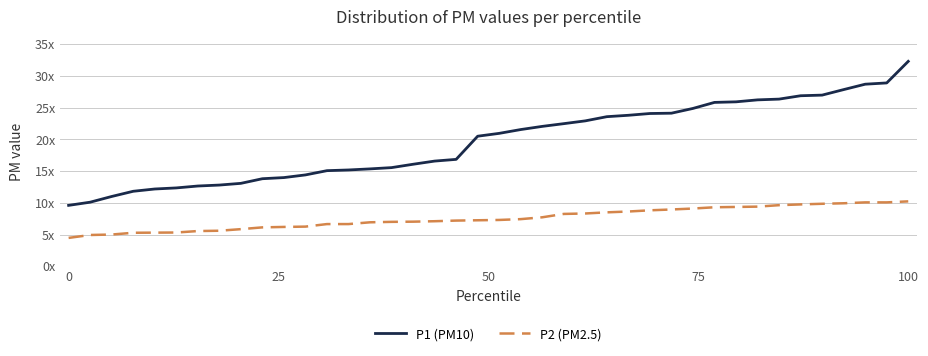

Is this an area chart (filled region under the line)?

No